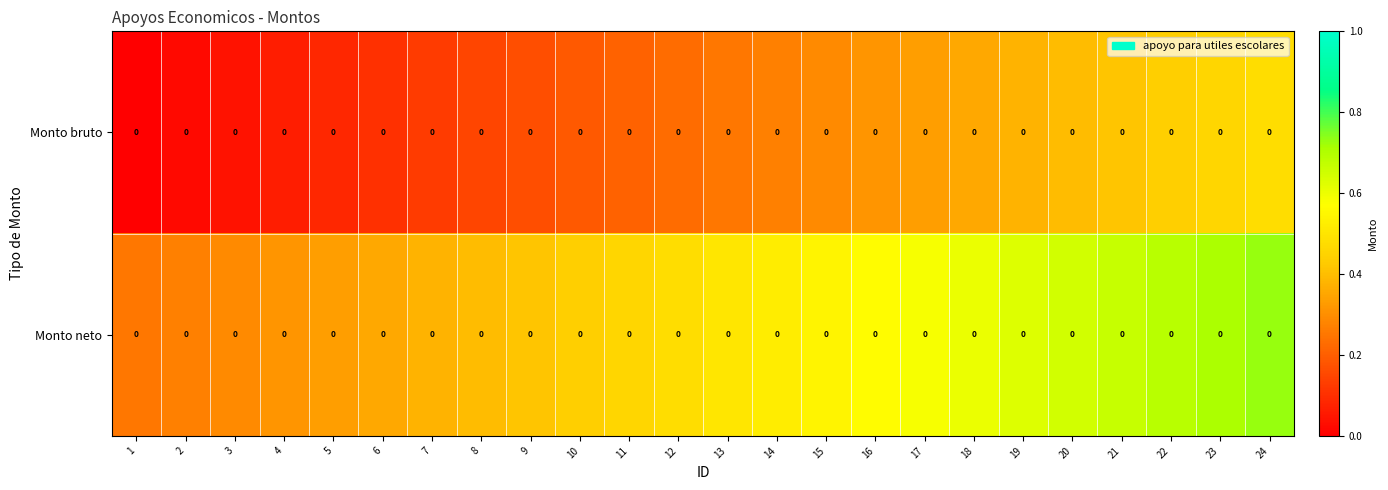

At which label is Monto neto closest to 0?

1